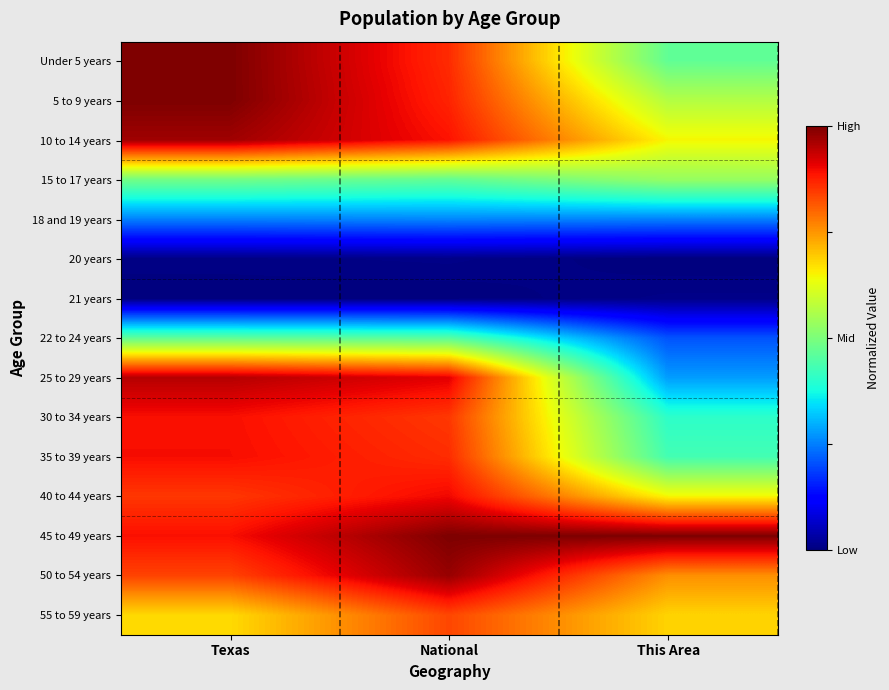

Which series changed the most between National and This Area?

25 to 29 years